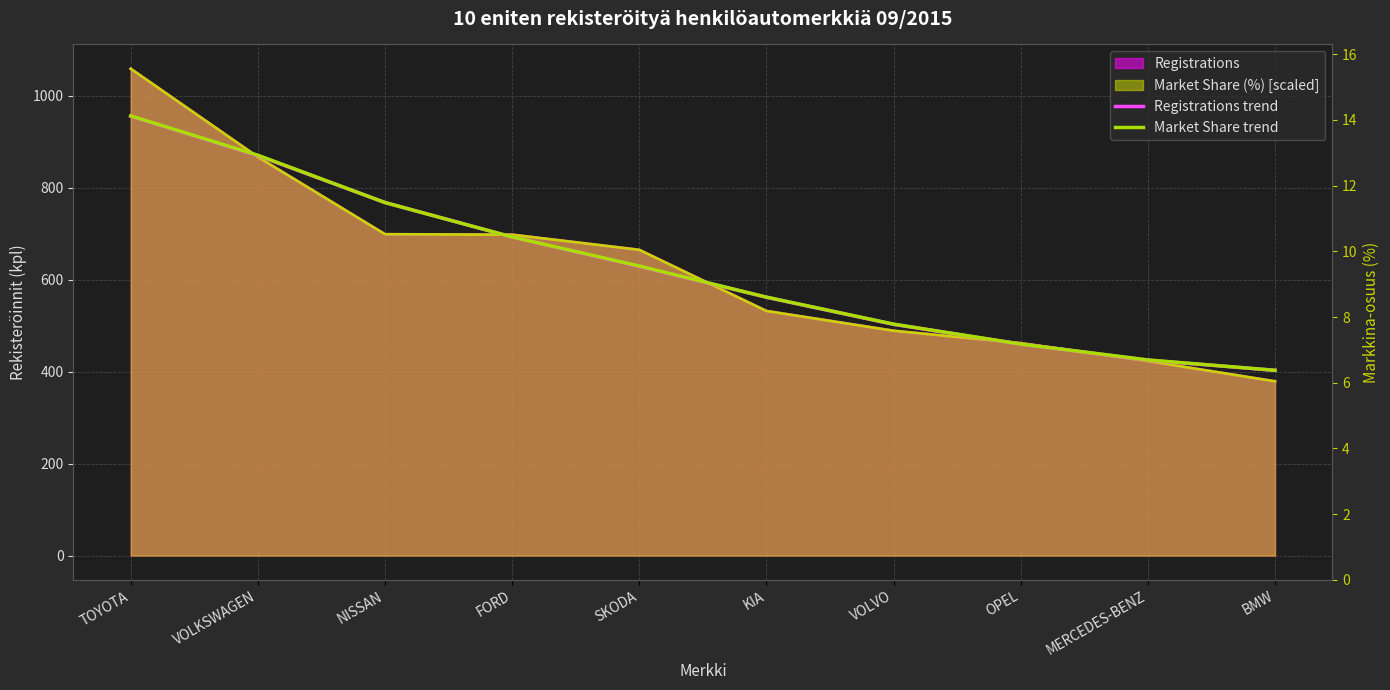

Between NISSAN and BMW, which is larger?

NISSAN